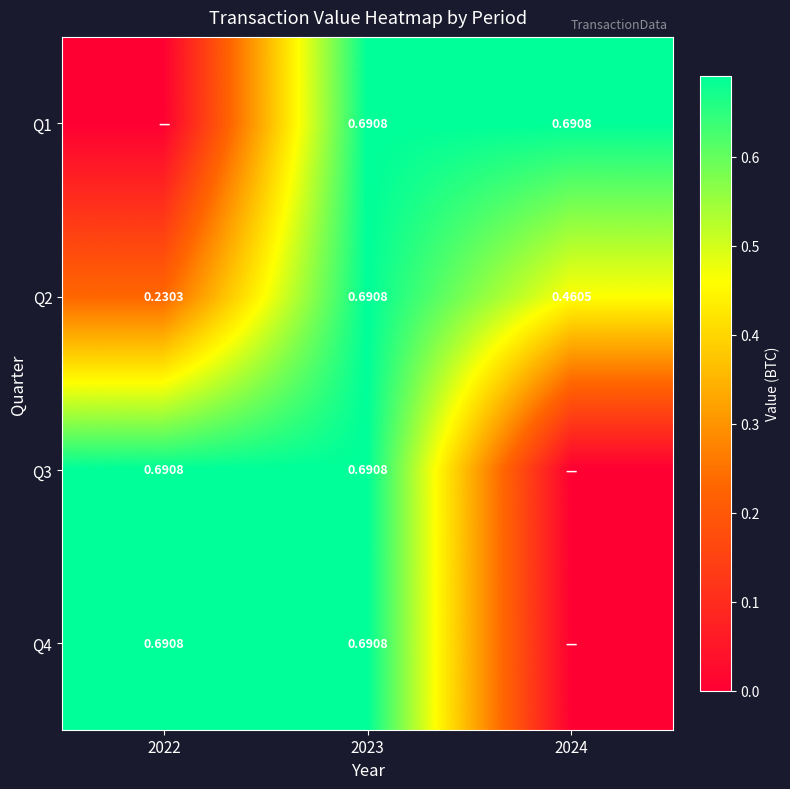

How many values in the Q3 series exceed 0?

2